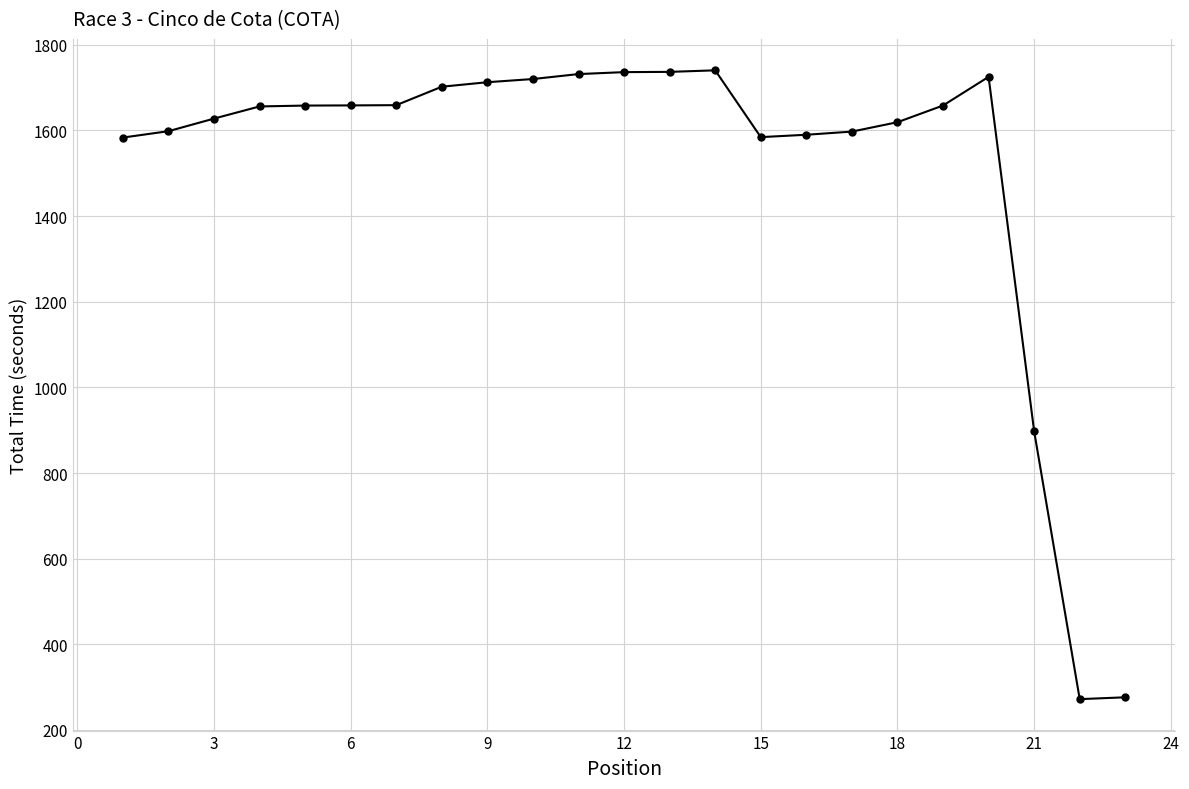

What is the difference between the second highest and second lowest values?

1460.6